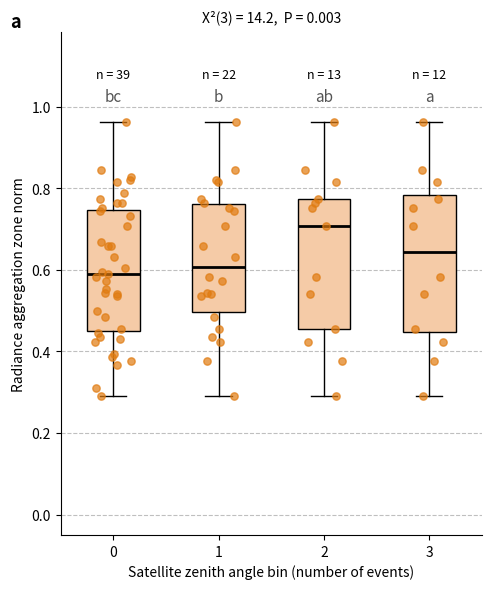

Reading left to right, read every box against the y-axis: the position of its median line, the range the box covers, and the ends of its whiskers. The values are not printed on the chart, so give them approximately, as read against the axis.

0: median 0.58, box 0.46 to 0.74, whiskers 0.30 to 0.96
1: median 0.60, box 0.50 to 0.76, whiskers 0.30 to 0.96
2: median 0.70, box 0.46 to 0.78, whiskers 0.30 to 0.96
3: median 0.64, box 0.44 to 0.78, whiskers 0.30 to 0.96